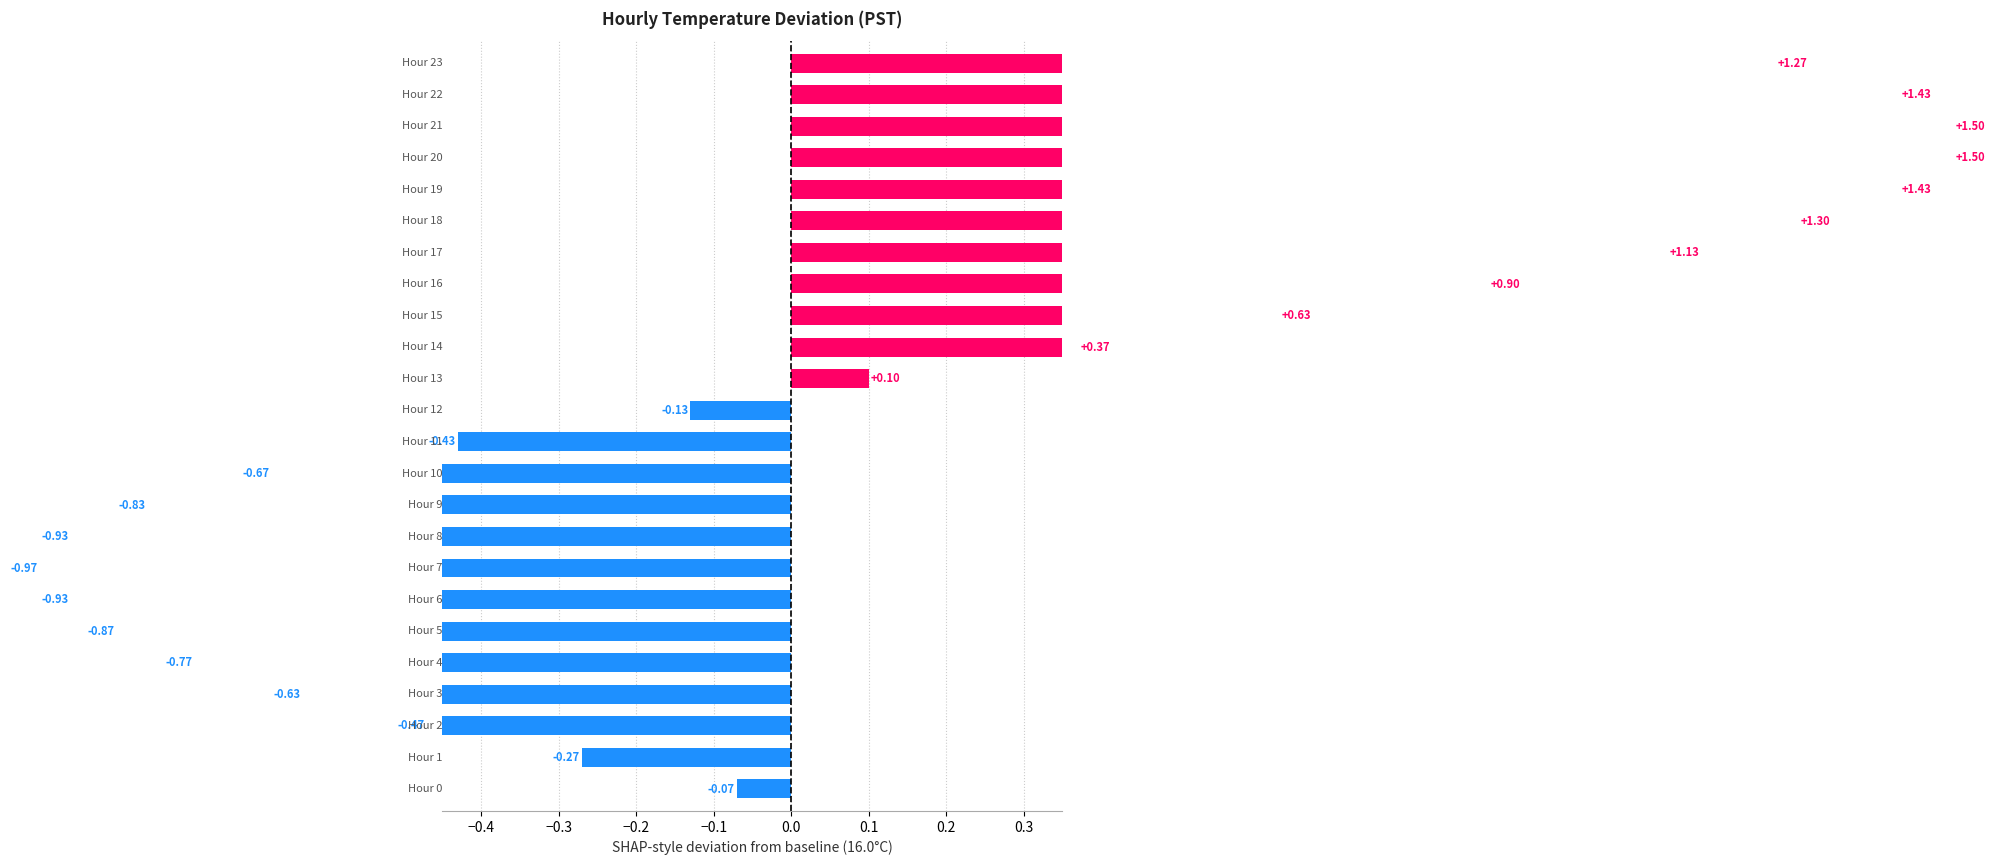

What is the difference between the maximum and minimum values?

2.5